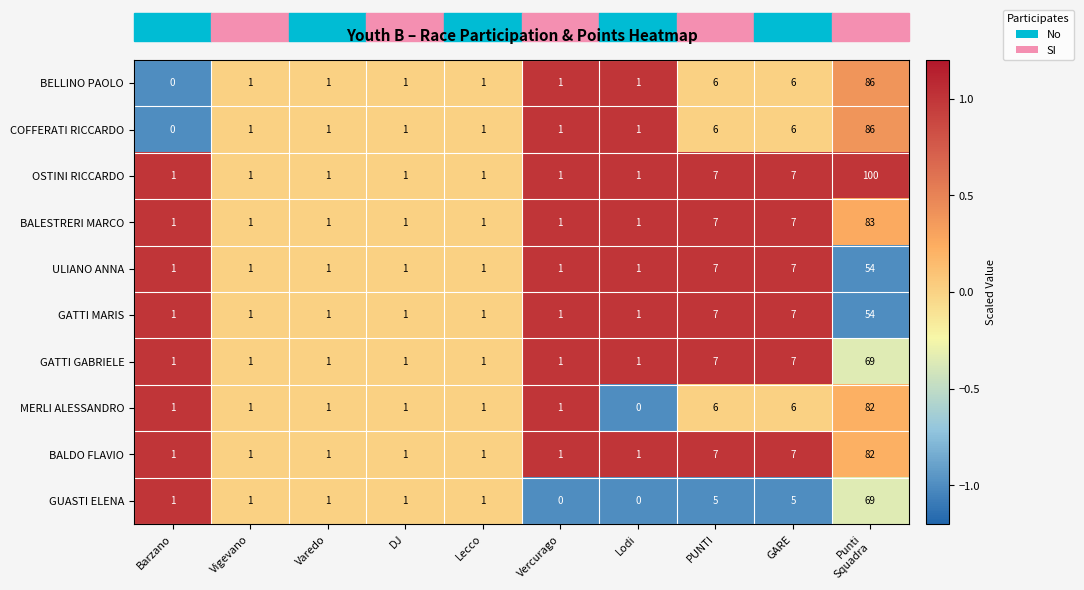

At which category is the sum across all series the highest?

Punti
Squadra